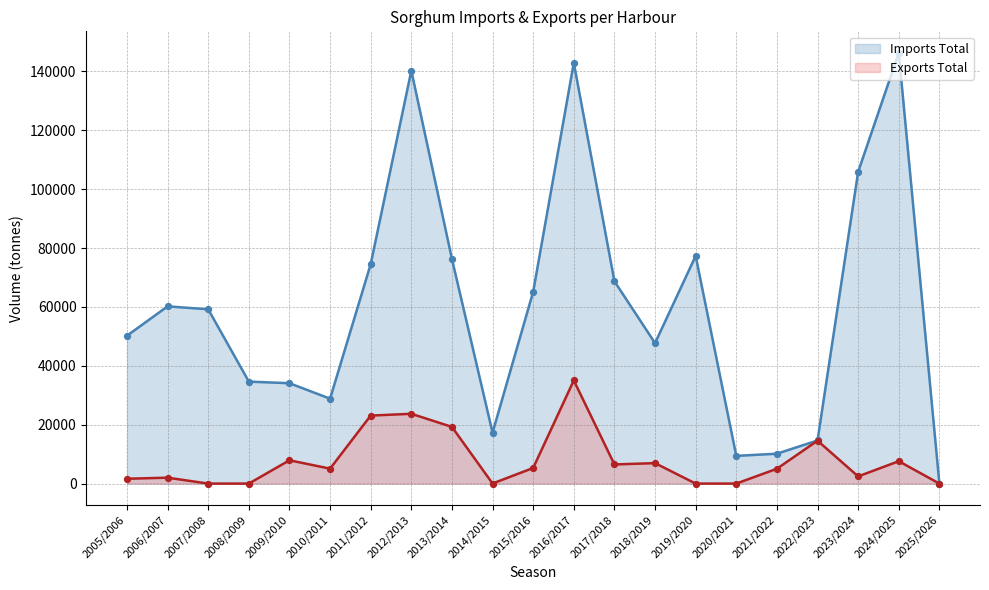

Which series has the largest Y range (max minus min)?

Imports Total